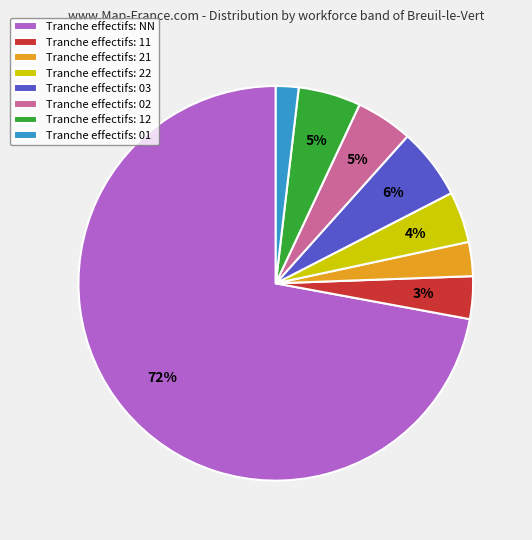

How many slices are in this pie chart?

8